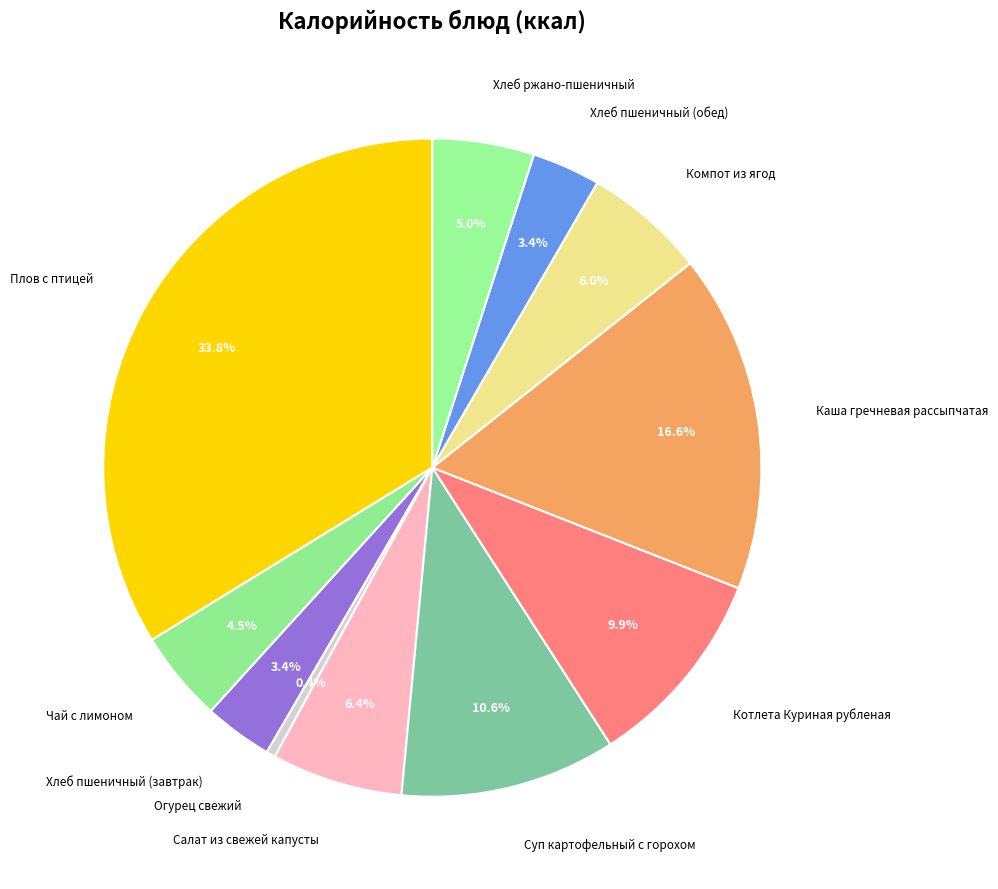

How many segments does this pie chart have?

11